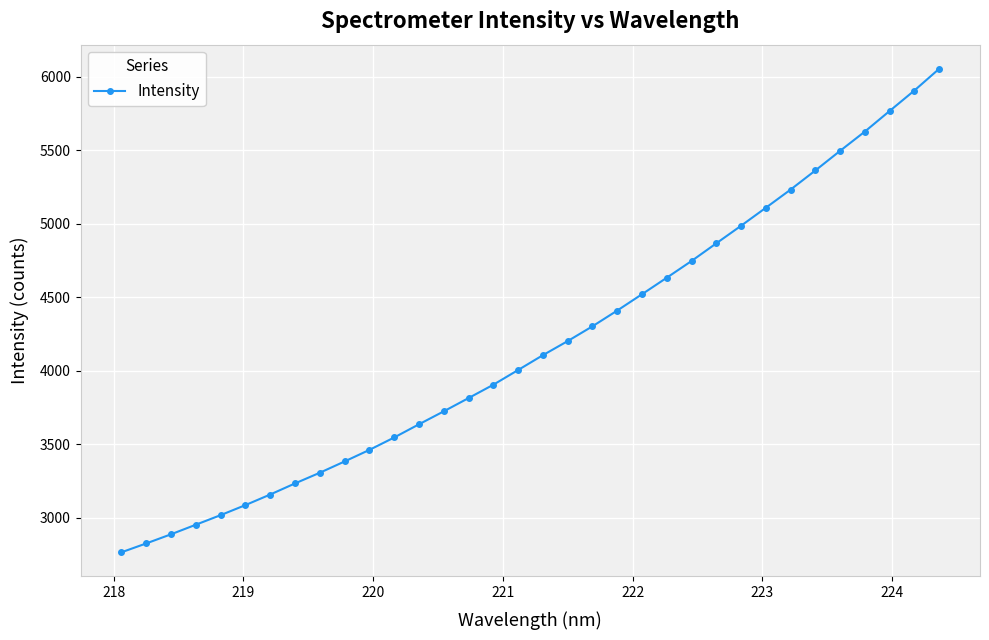

What is the sum of all values?

142018.4